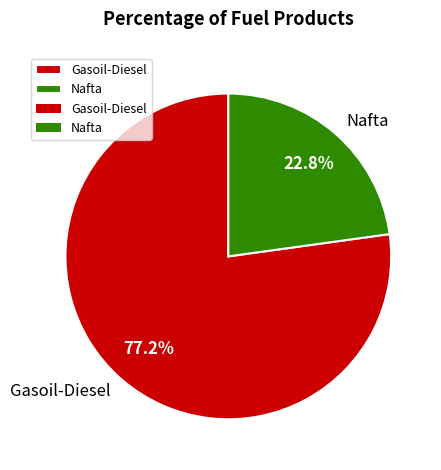

To the nearest percent, what is the difference between the Nafta and Gasoil-Diesel slice percentages?

54%